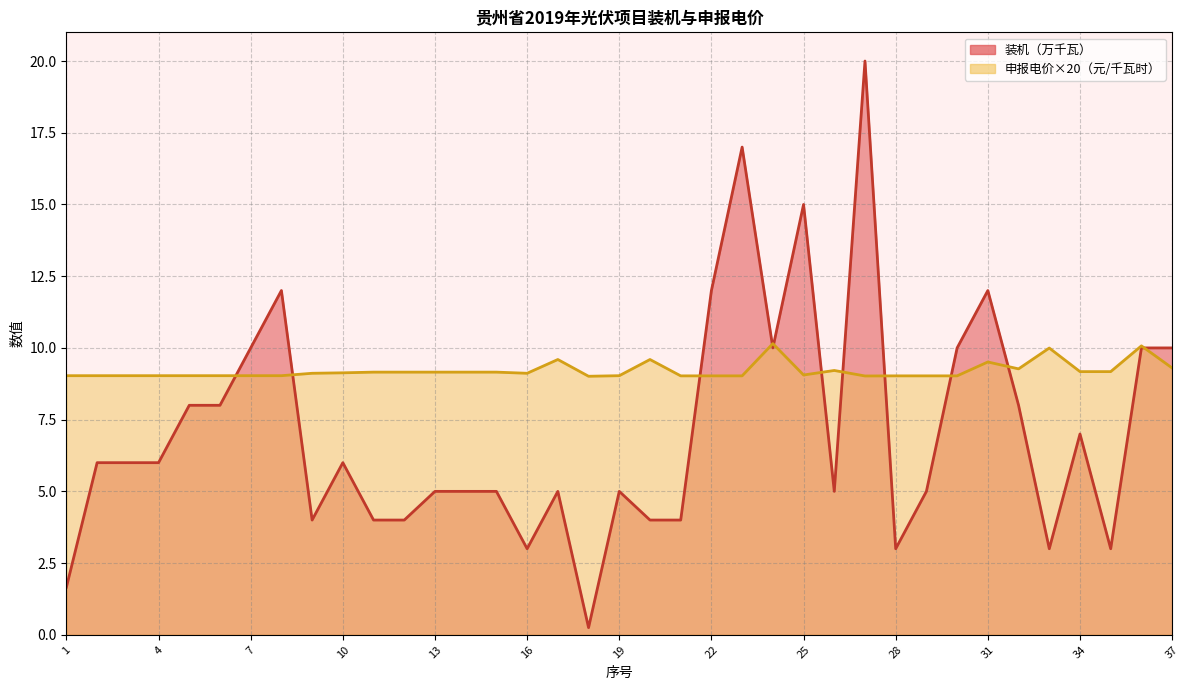

How many lines are shown in the chart?

2